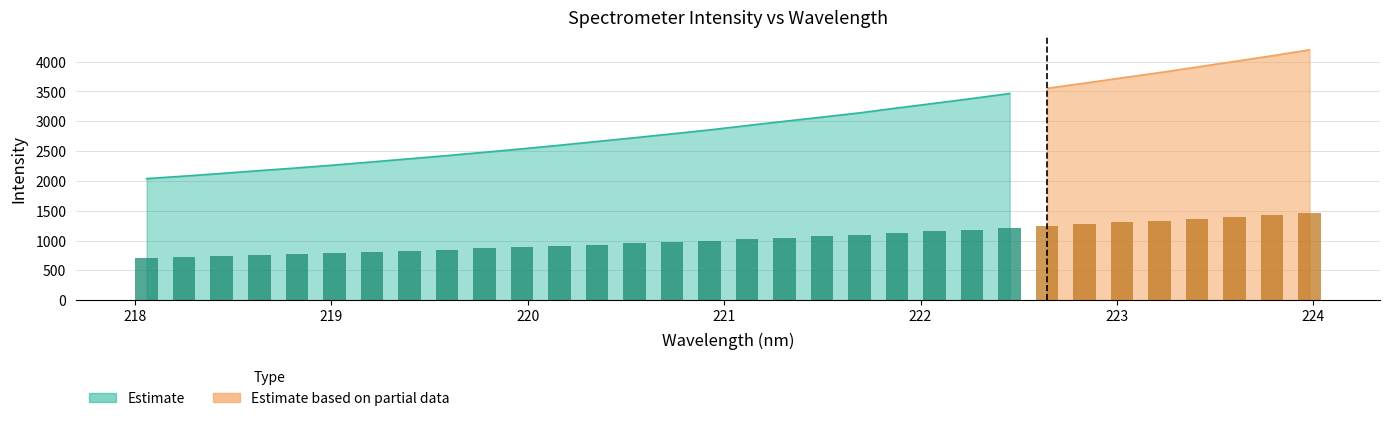

Approximately how many times larger is the value at 222.263 compared to 223.5987?

0.8